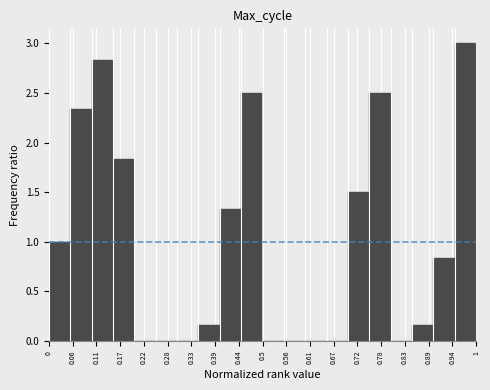

Reading left to right, list every bar in this chart as the range it spans on the x-axis followed by its height. The values are not printed on the chart, so give them approximately, as read against the axis.

0.00 to 0.05: 1.00
0.05 to 0.10: 2.35
0.10 to 0.15: 2.85
0.15 to 0.20: 1.85
0.20 to 0.25: 0
0.25 to 0.30: 0
0.30 to 0.35: 0
0.35 to 0.40: 0.15
0.40 to 0.45: 1.35
0.45 to 0.50: 2.50
0.50 to 0.55: 0
0.55 to 0.60: 0
0.60 to 0.65: 0
0.65 to 0.70: 0
0.70 to 0.75: 1.50
0.75 to 0.80: 2.50
0.80 to 0.85: 0
0.85 to 0.90: 0.15
0.90 to 0.95: 0.85
0.95 to 1.00: 3.00